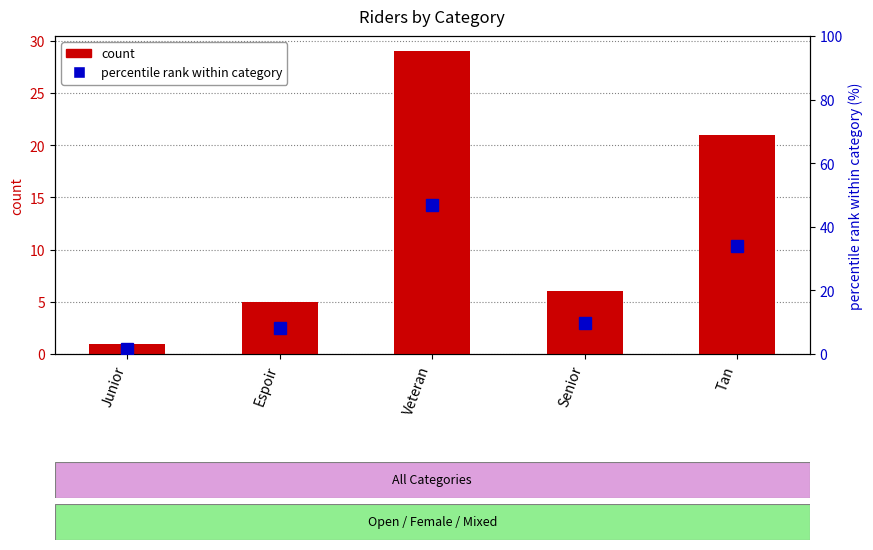

What is the difference between the maximum and second lowest values in the count series?

24.0